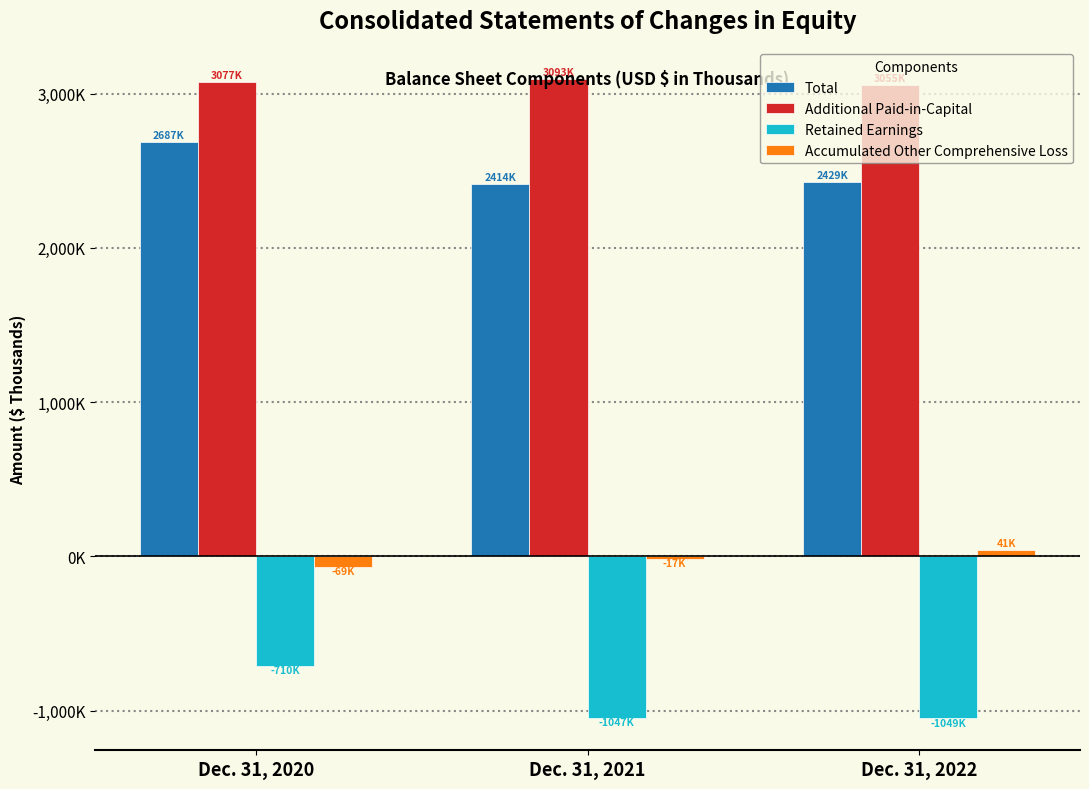

Does the chart contain any negative values?

Yes